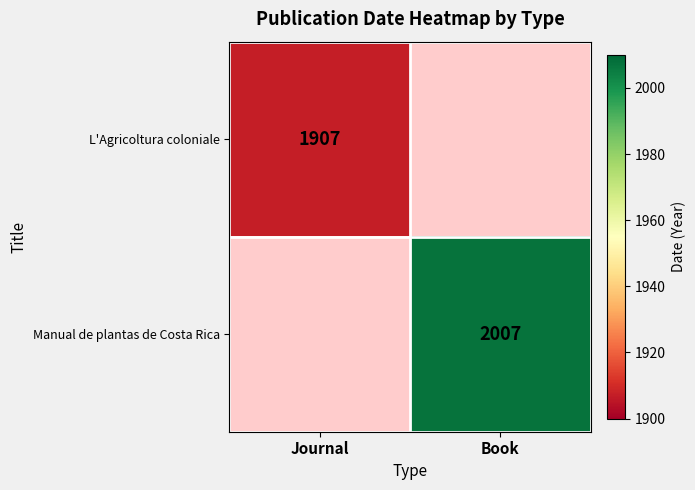

The value of Manual de plantas de Costa Rica at Book is 3238. True or false?

False